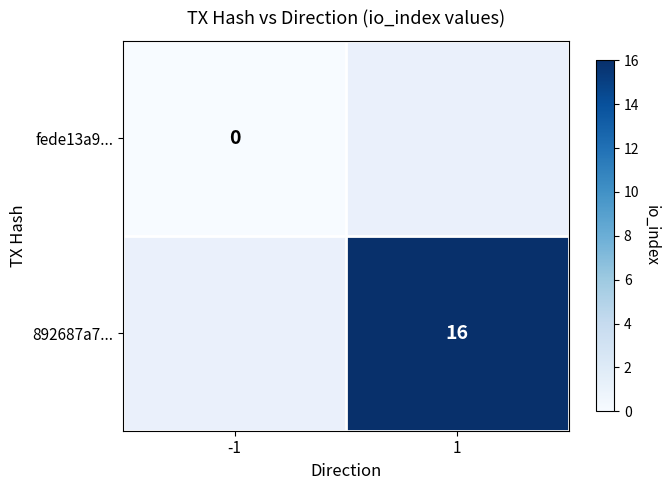

The value of 892687a7... at 1 is 11.1. True or false?

False